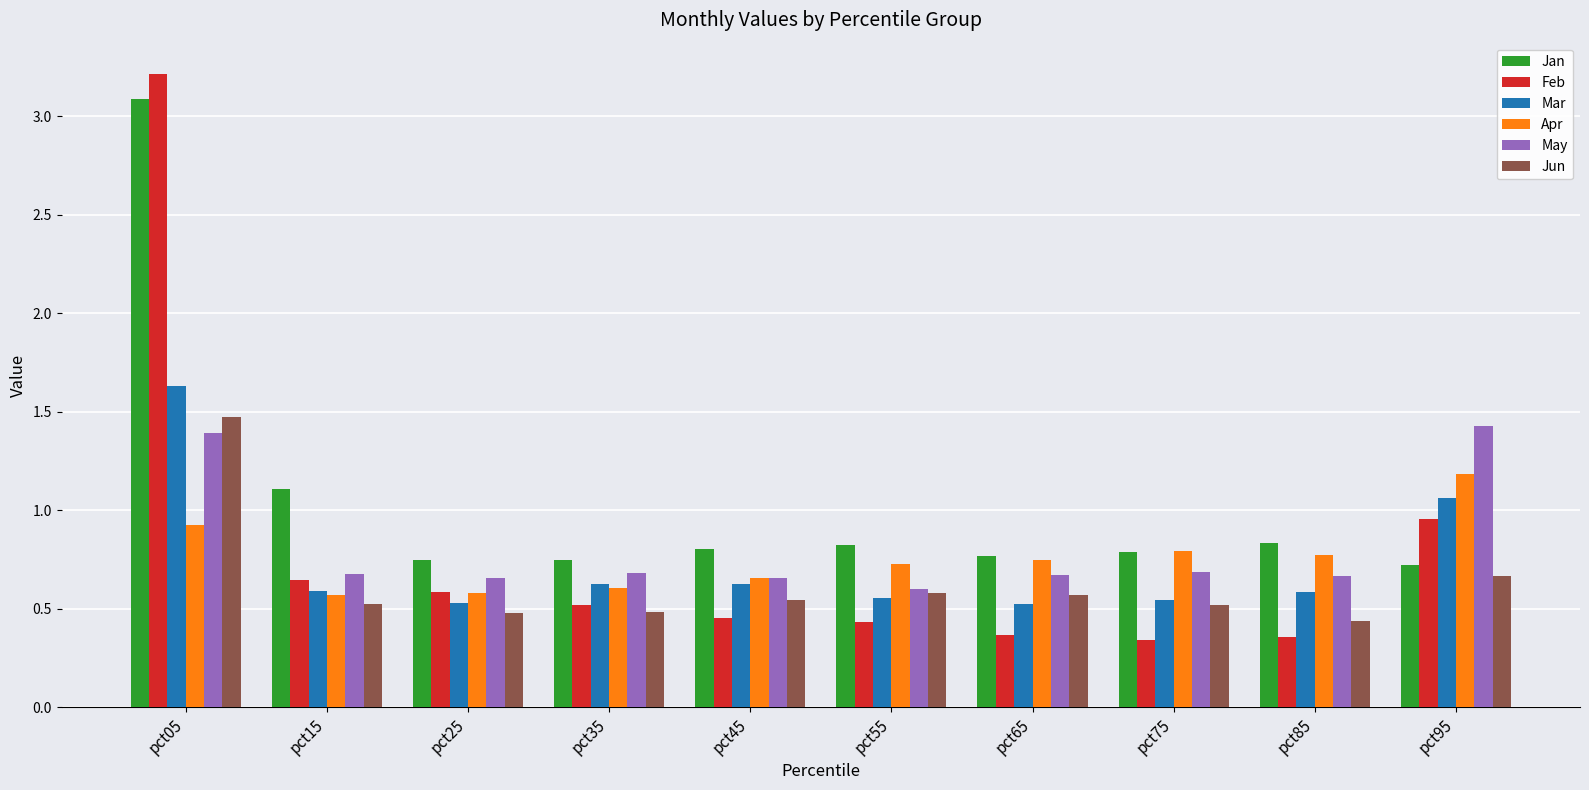

What is the maximum value shown in the chart?

3.2